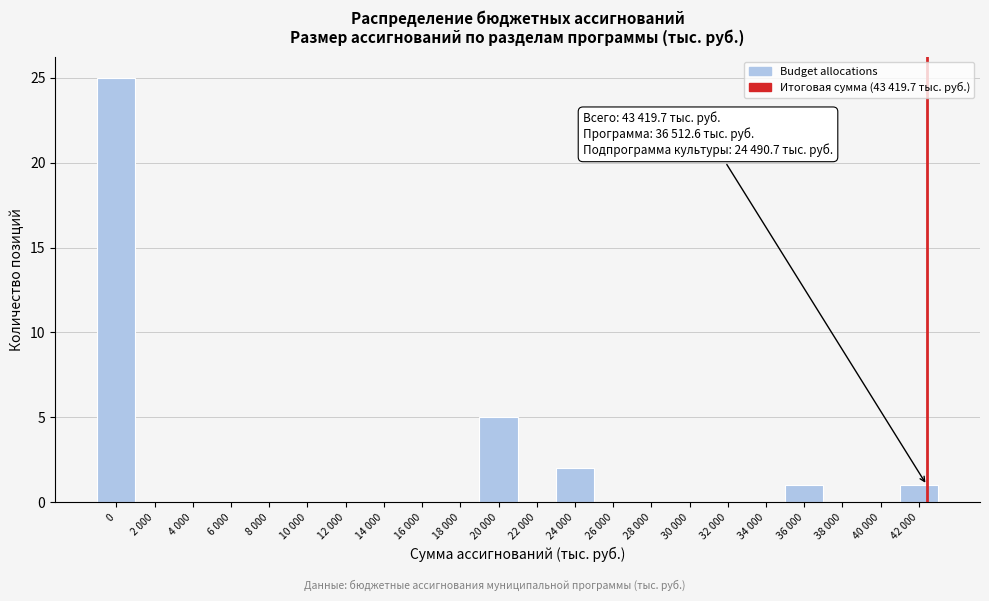

What is the maximum value shown in the chart?

25